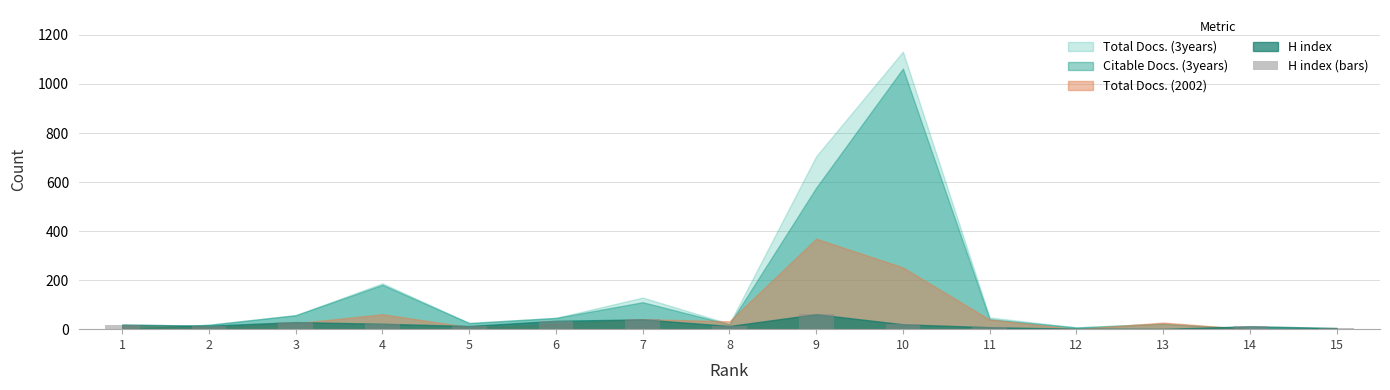

What is the average value?

20